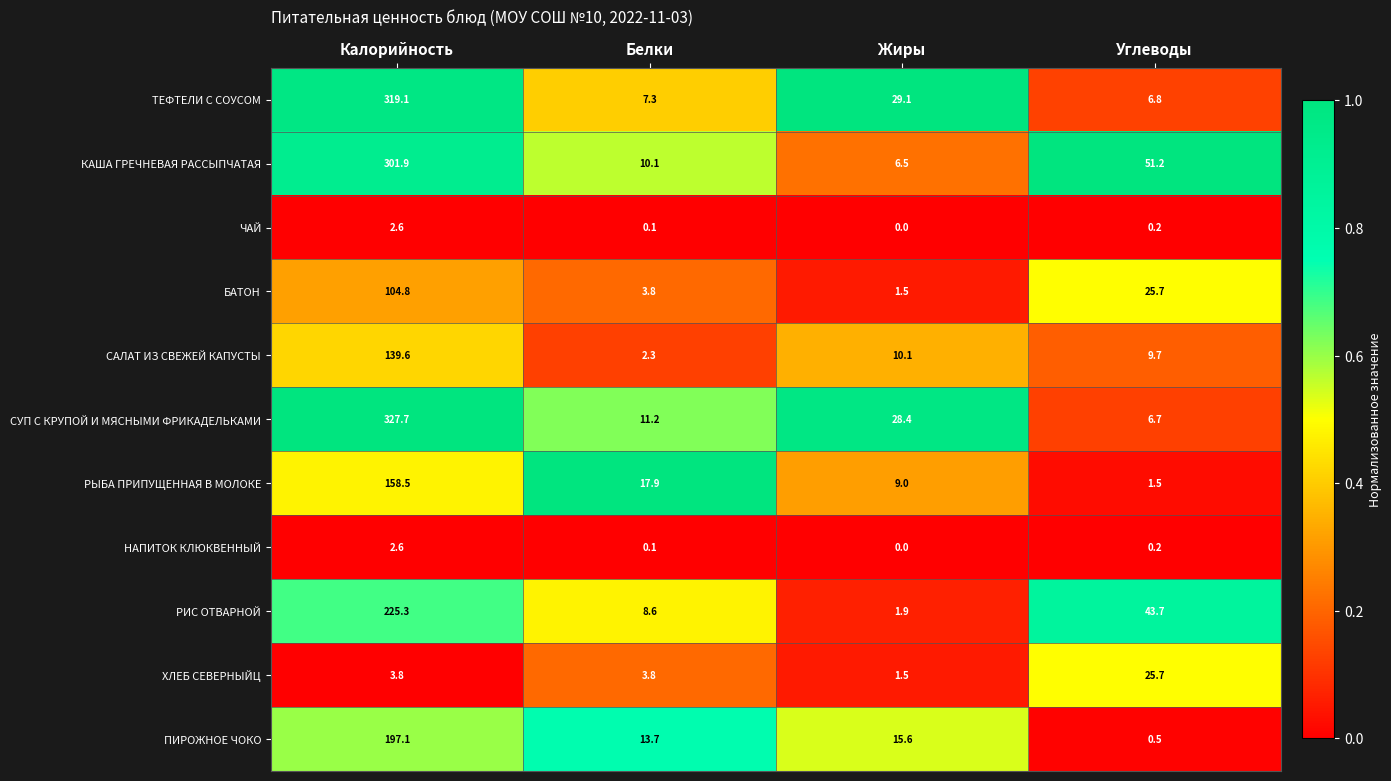

Between Калорийность and Жиры, which series saw the biggest shift?

СУП С КРУПОЙ И МЯСНЫМИ ФРИКАДЕЛЬКАМИ